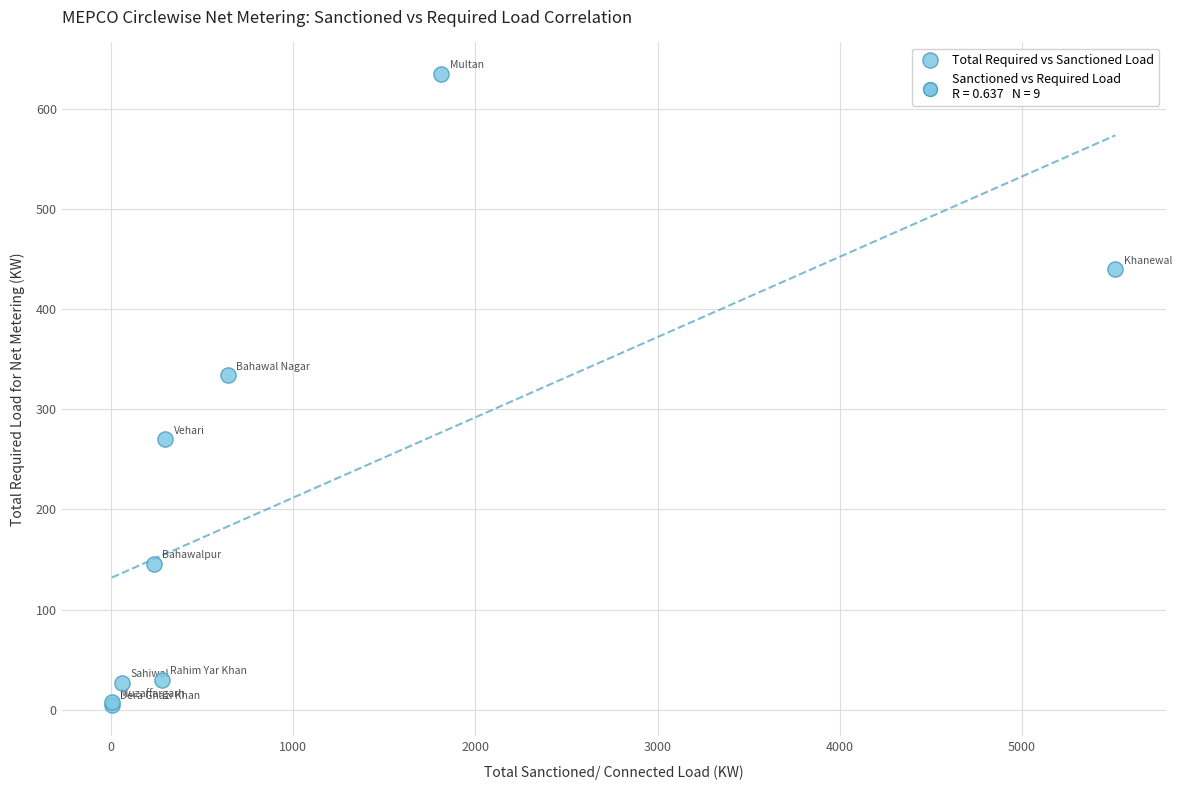

What Y value in the scatter plot is closest to 319?

334.0